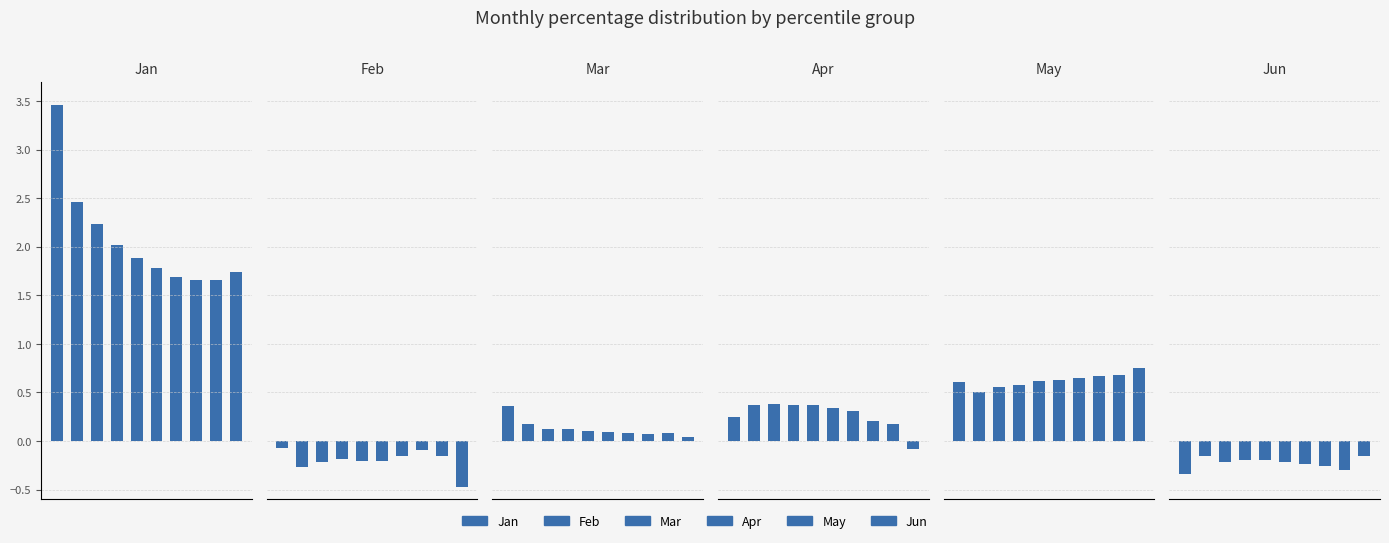

At how many categories does at least one series exceed 1?

10